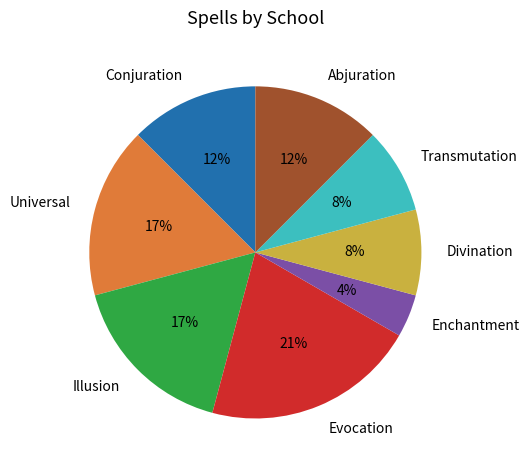

How many slices are in this pie chart?

8